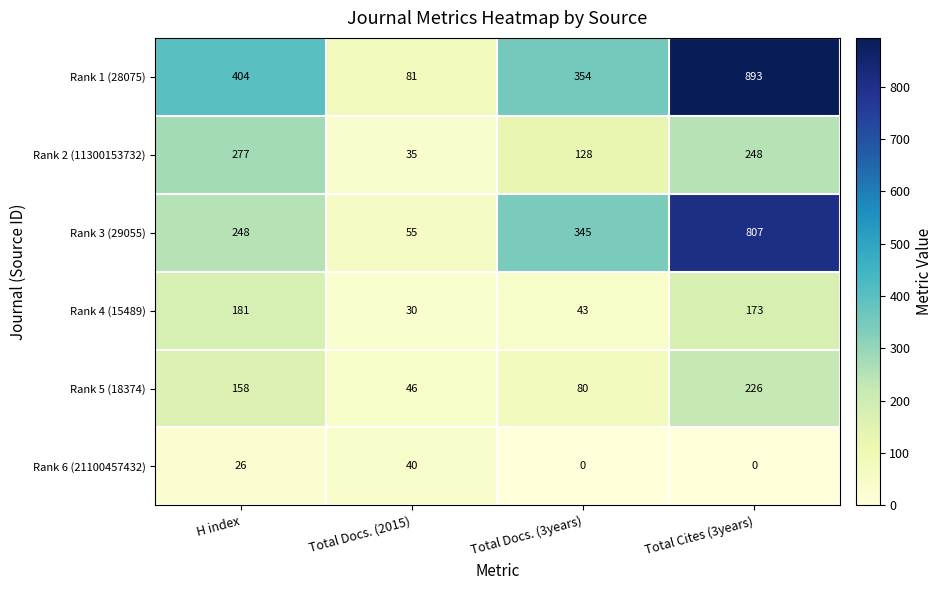

Which label corresponds to the largest value in the chart?

Total Cites (3years)